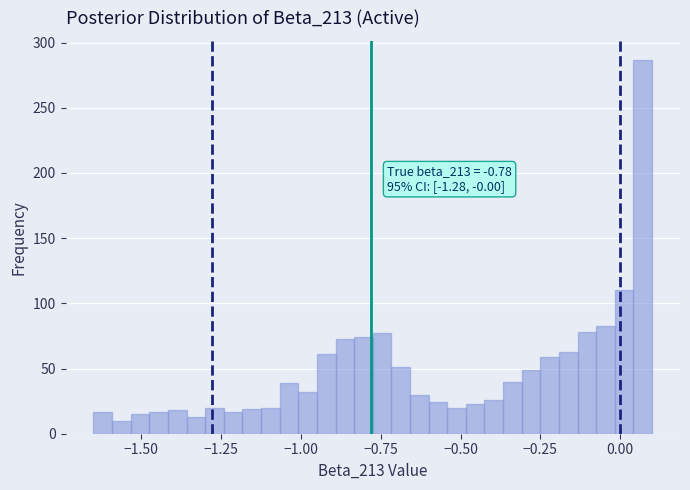

Around what value on the x-axis is the tallest bar? Give the approximate position of its centre, as read against the axis.

0.05